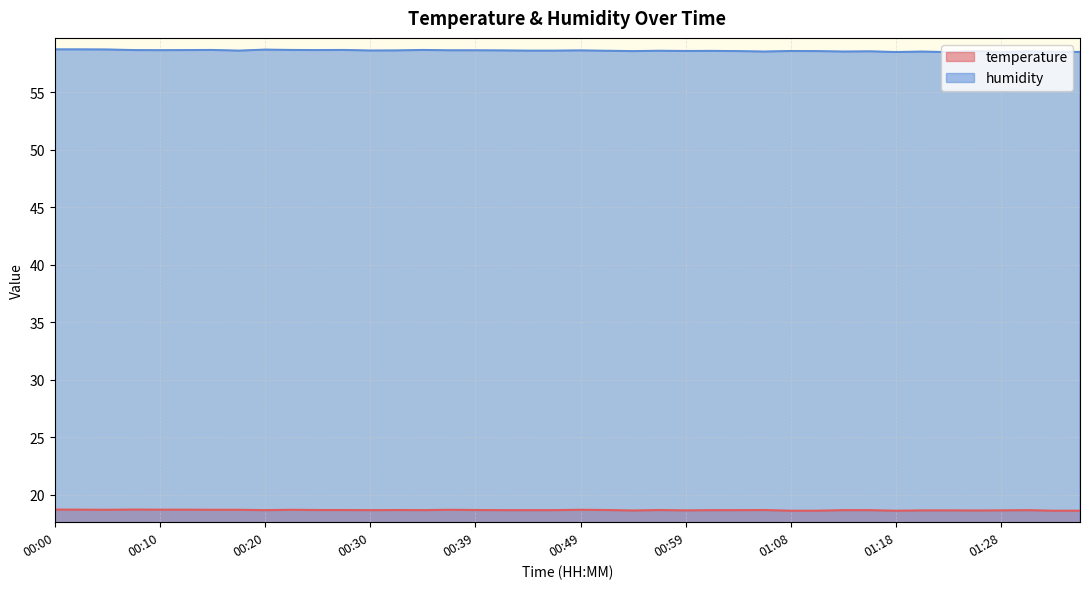

List the labels in order of humidity value, smallest first.

01:23, 01:28, 01:18, 01:35, 01:33, 01:06, 01:13, 01:21, 01:30, 01:16, 00:54, 01:04, 01:11, 01:26, 00:59, 01:08, 01:01, 00:51, 00:56, 00:17, 00:44, 00:47, 00:30, 00:32, 00:42, 00:49, 00:37, 00:39, 00:10, 00:08, 00:12, 00:25, 00:15, 00:22, 00:27, 00:34, 00:20, 00:05, 00:00, 00:03